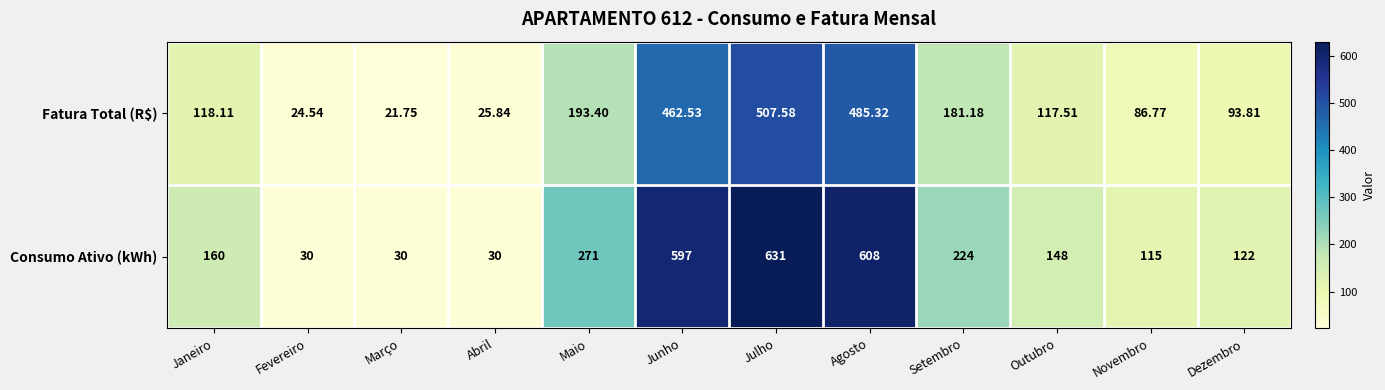

Rank the series at Janeiro from highest to lowest value.

Consumo Ativo (kWh), Fatura Total (R$)